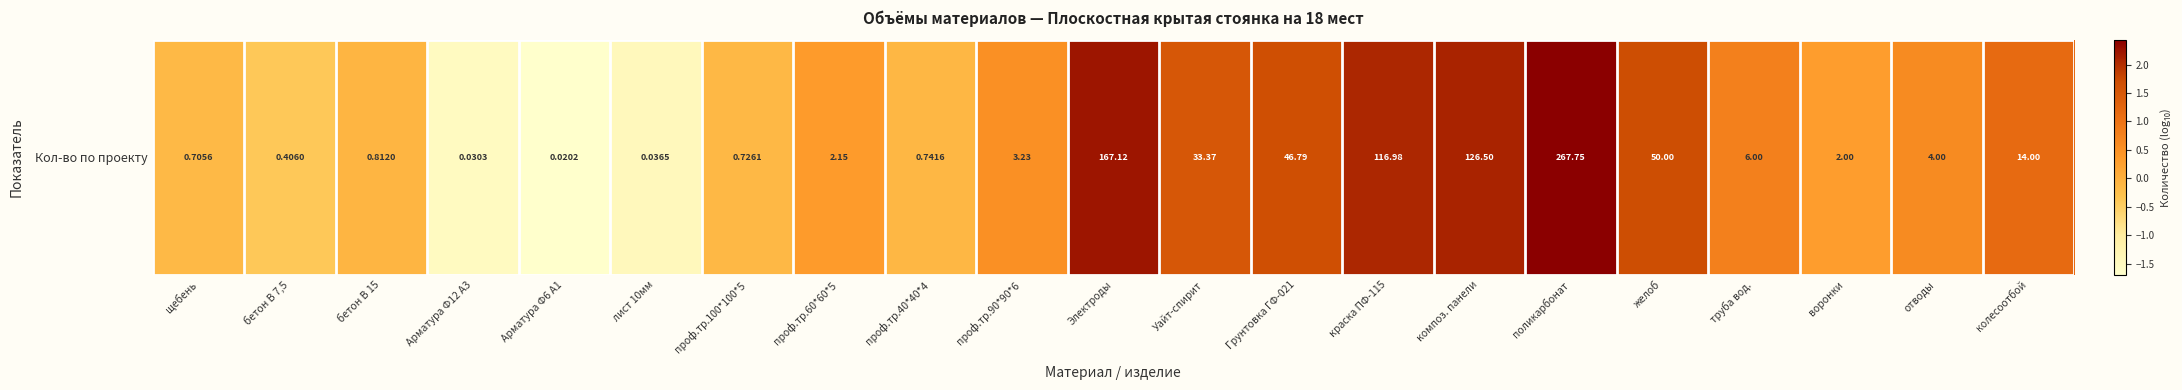

Which category has the lowest value across all series?

Арматура Ф6 А1